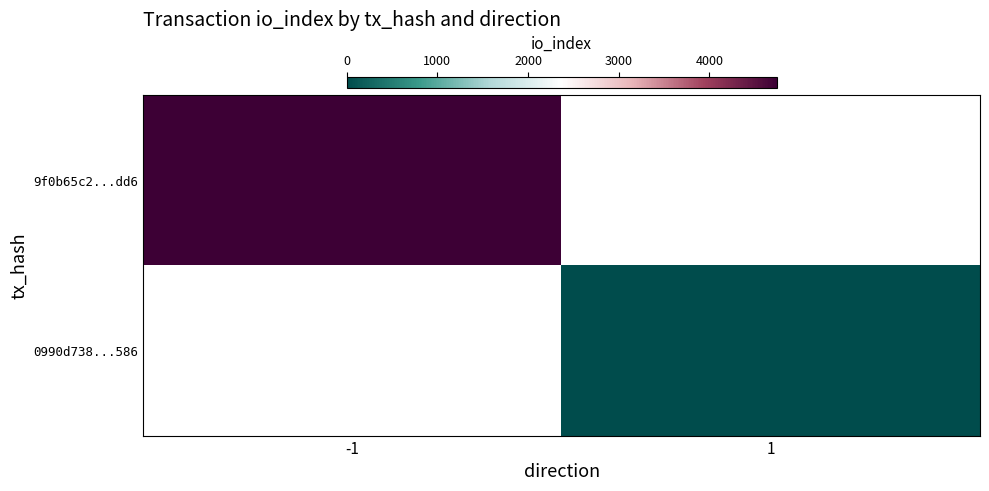

Is it true that 9f0b65c2...dd6 equals 2729.5 at -1?

False